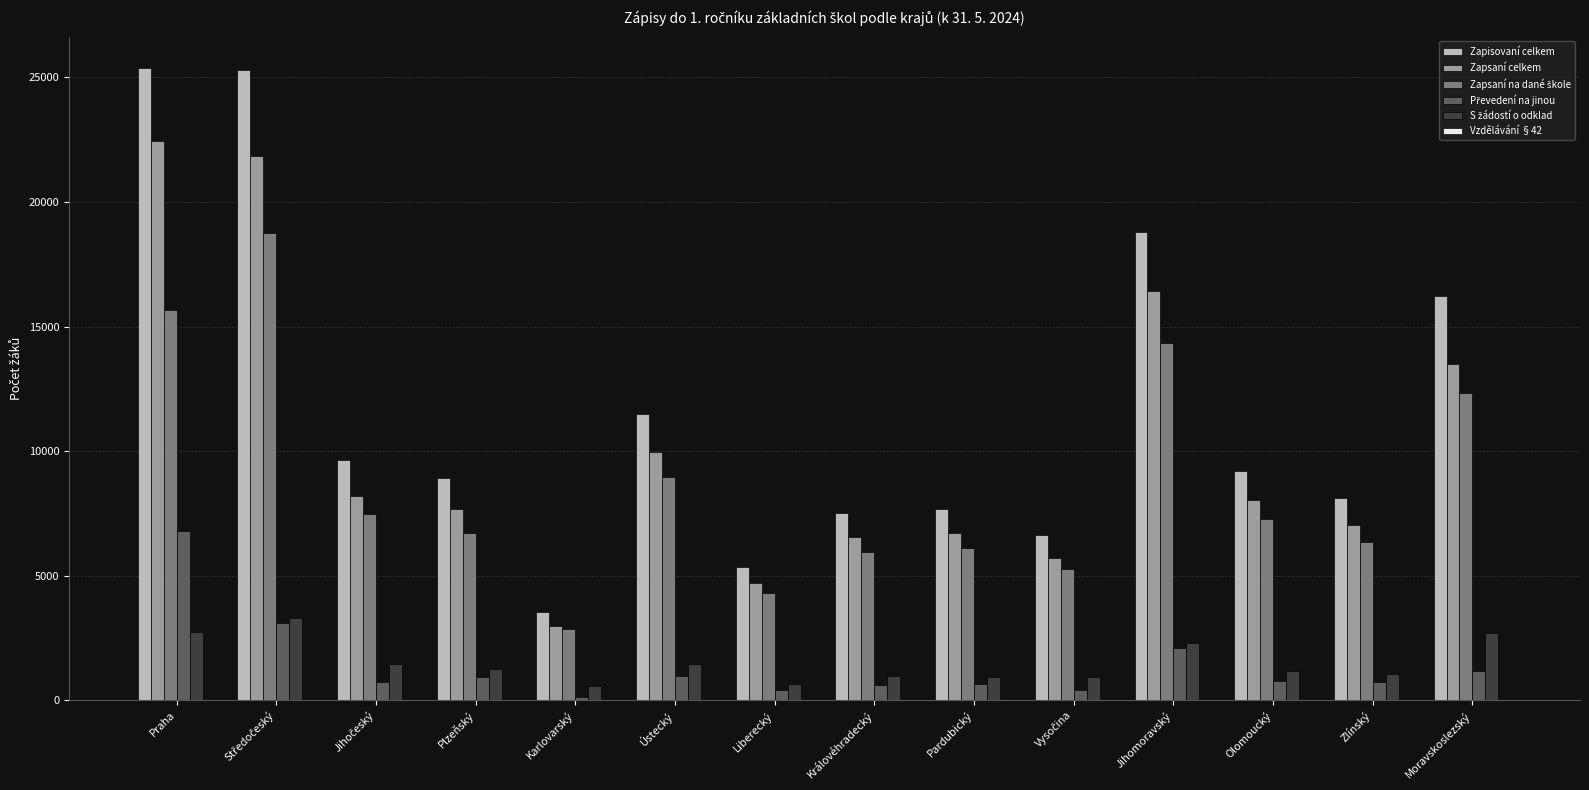

Which series has the largest total across all categories?

Zapisovaní celkem